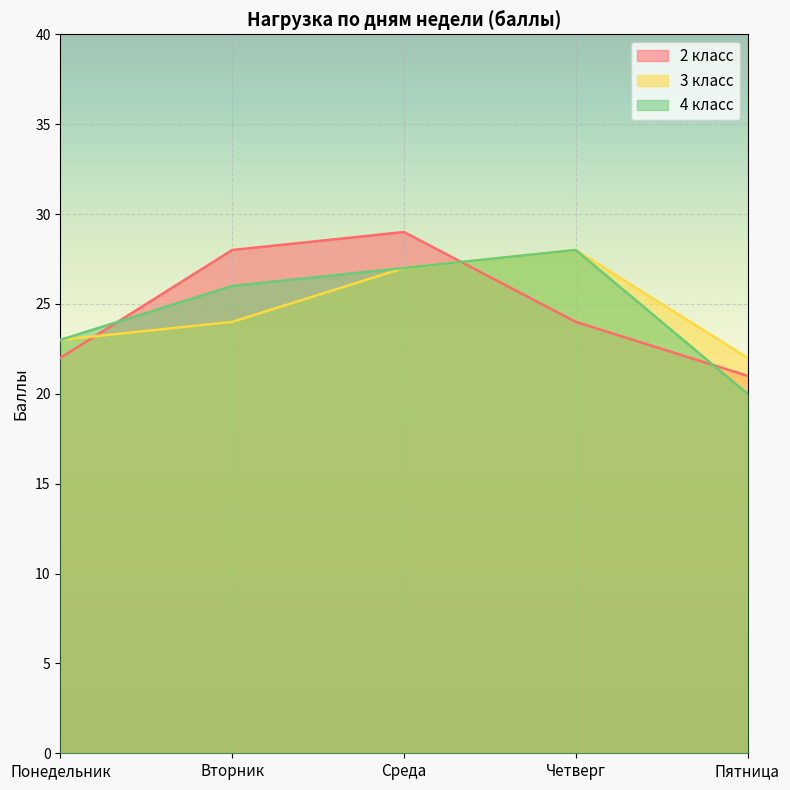

Rank the series at Понедельник from highest to lowest value.

3 класс, 4 класс, 2 класс